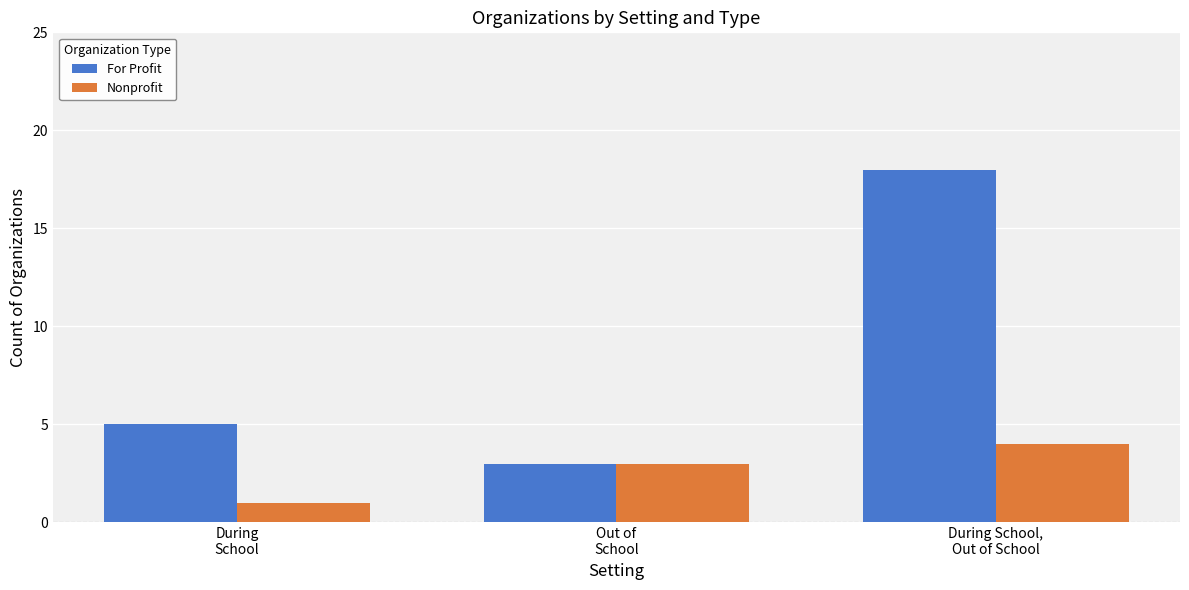

Count the For Profit values in the range 3 to 18.

3